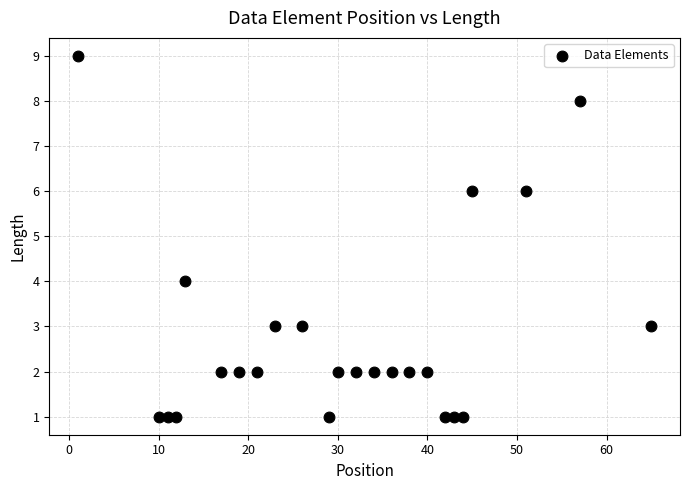

What is the range of X values (max minus min)?

64